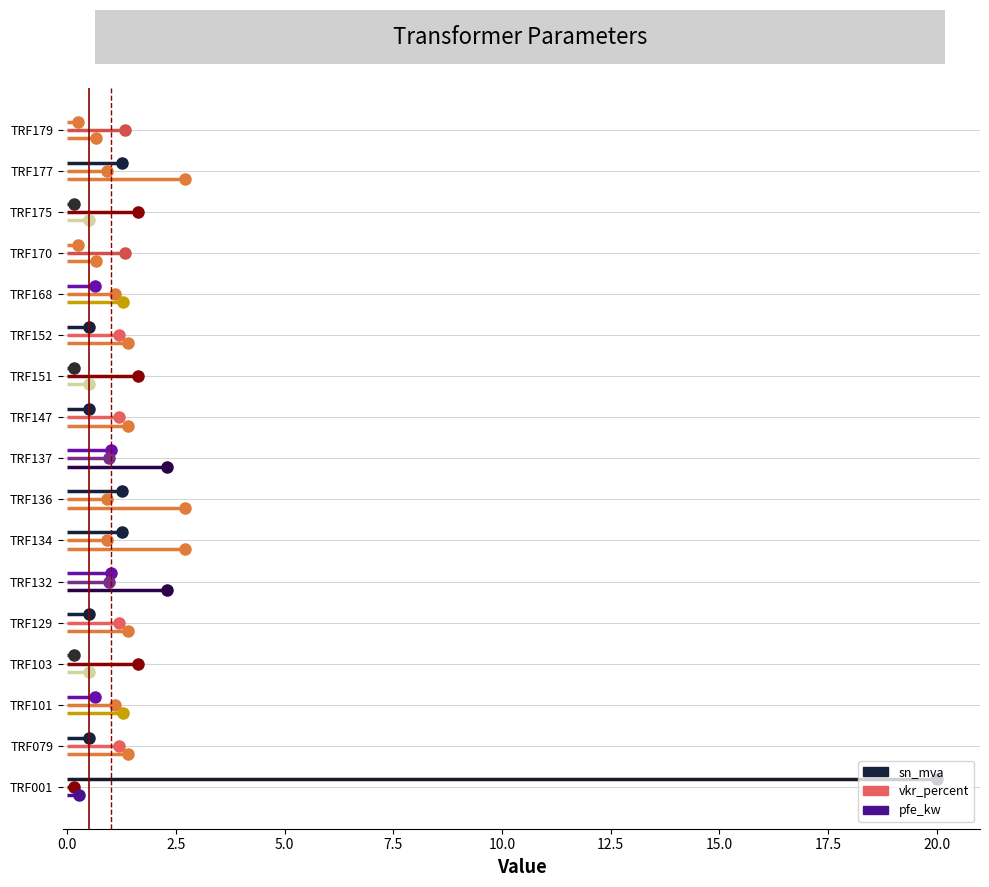

What is the value of the sn_mva point at the 14th from the left?

0.2